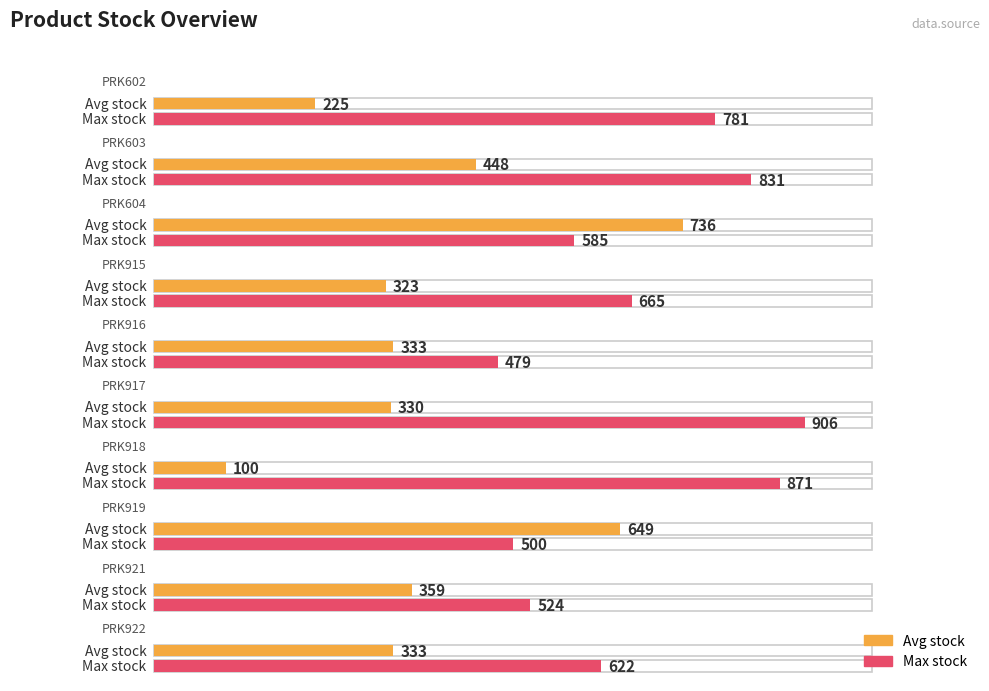

Which category has the lowest value across all series?

PRK918